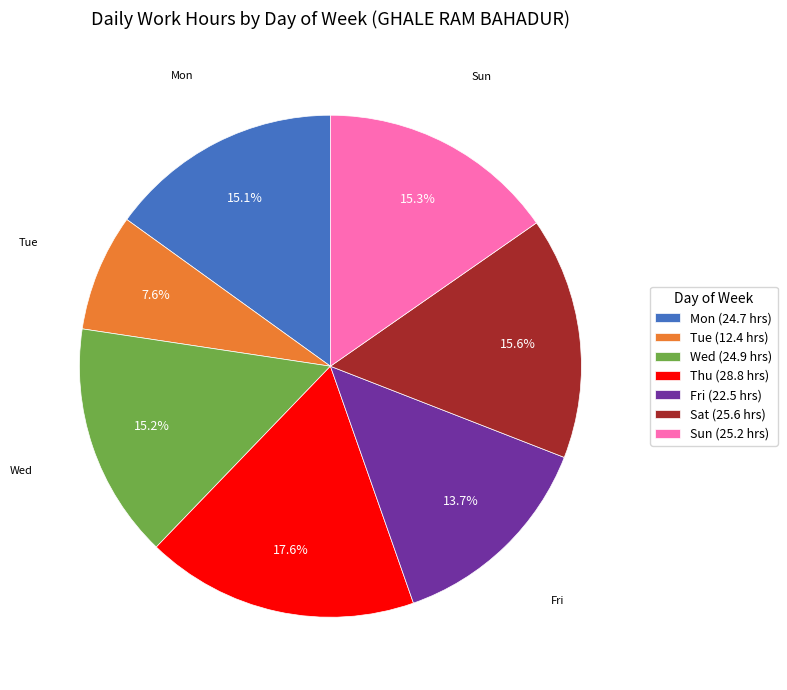

What portion of the pie excludes Thu?

82.4%